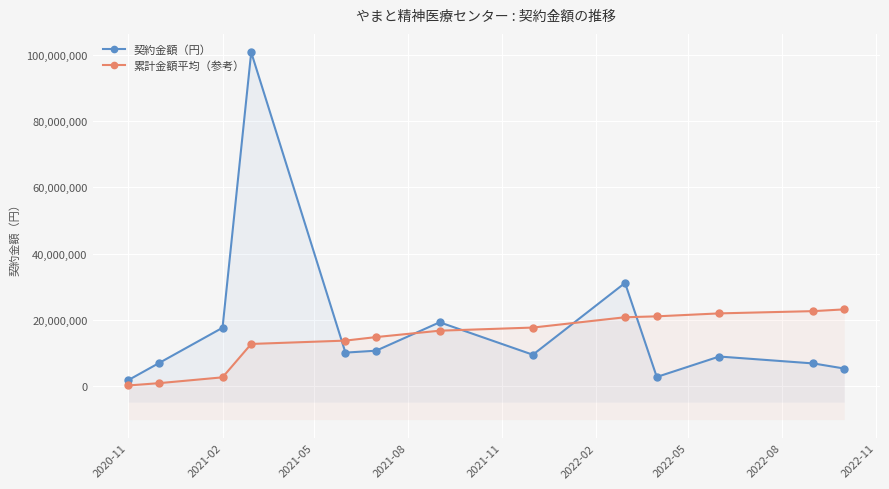

List the series in order of their overall mean, lowest first.

累計金額平均（参考）, 契約金額（円）